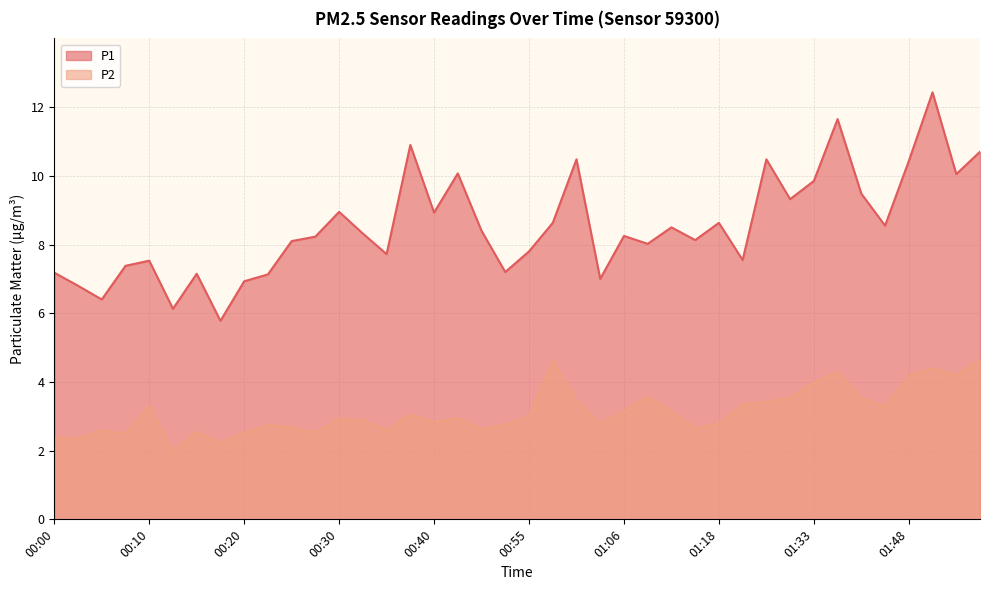

What is the greatest value displayed?

12.4